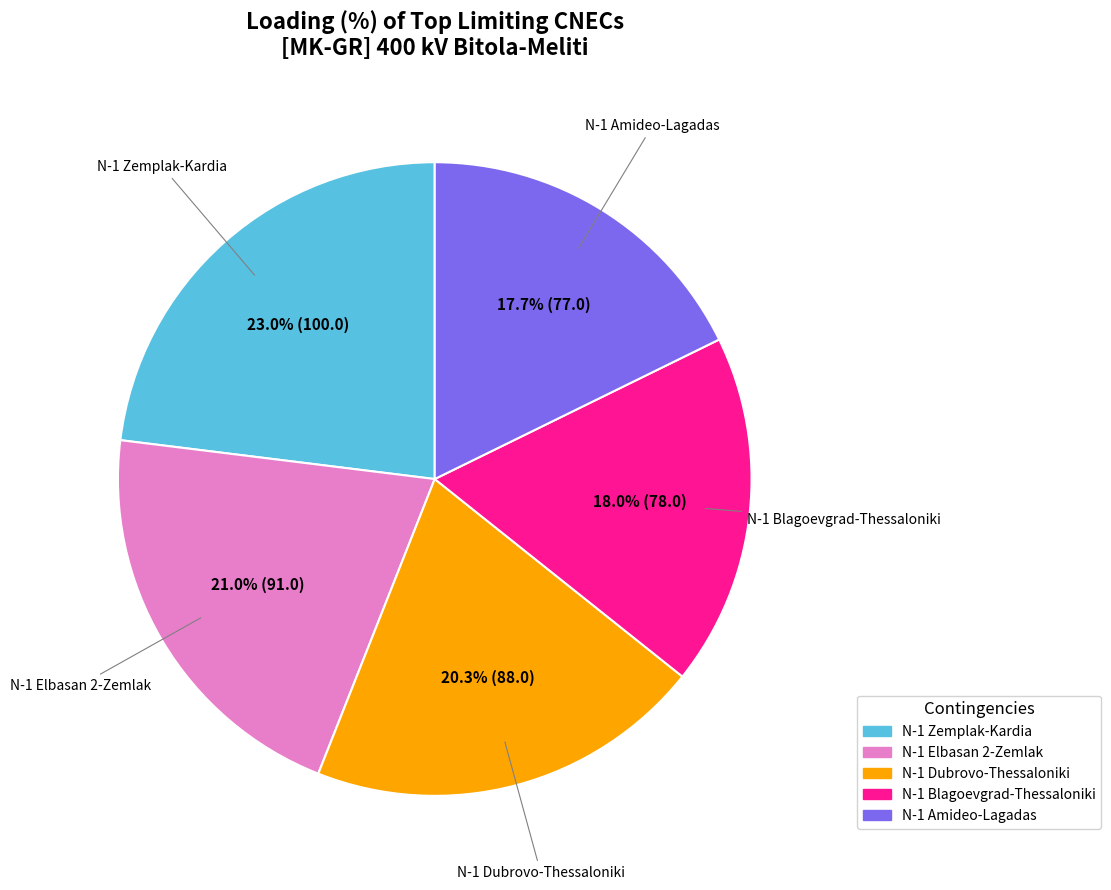

Is there any slice that represents more than half of the pie?

No